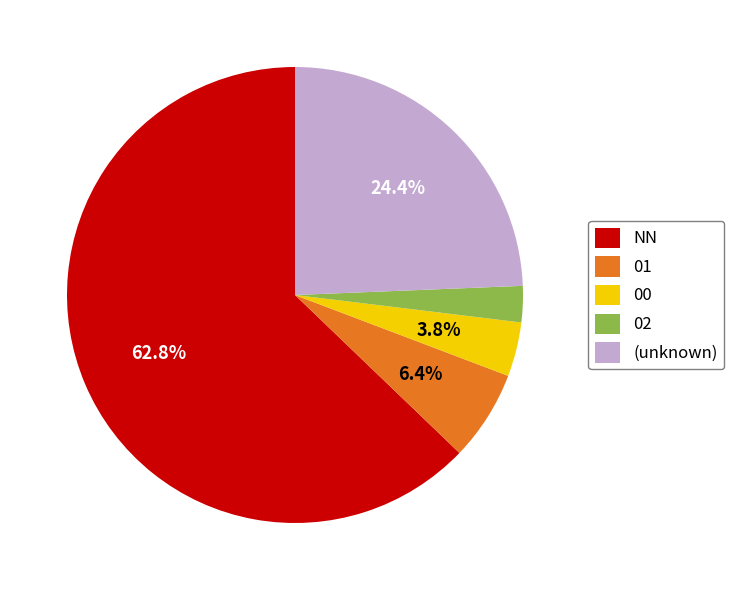

True or false: 01 accounts for 14% of the total.

False